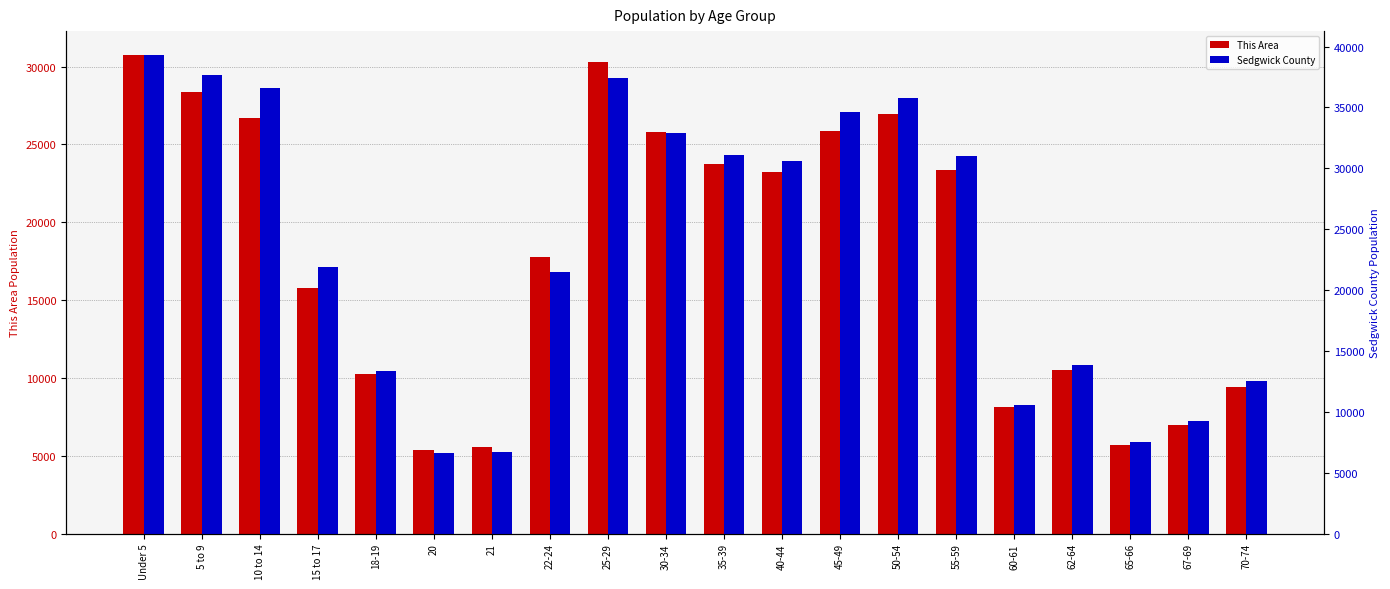

What is the label of the 12th bar from the right?

25-29